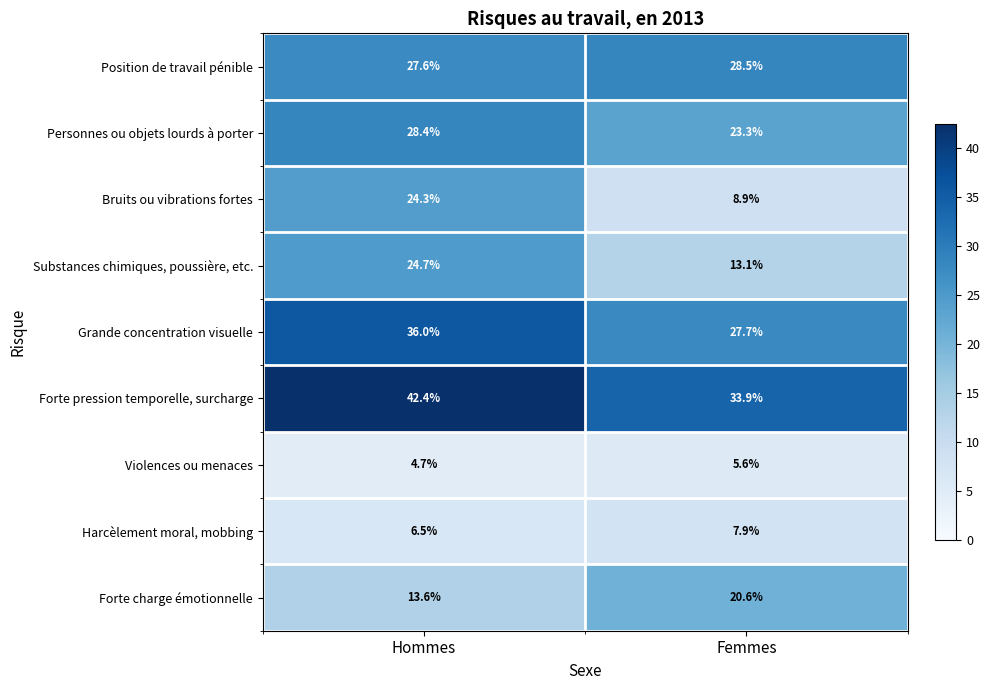

Reading left to right, transcribe all the data shown in this chart.

Position de travail pénible: Hommes=27.6	Femmes=28.5
Personnes ou objets lourds à porter: Hommes=28.4	Femmes=23.3
Bruits ou vibrations fortes: Hommes=24.3	Femmes=8.9
Substances chimiques, poussière, etc.: Hommes=24.7	Femmes=13.1
Grande concentration visuelle: Hommes=36.0	Femmes=27.7
Forte pression temporelle, surcharge: Hommes=42.4	Femmes=33.9
Violences ou menaces: Hommes=4.7	Femmes=5.6
Harcèlement moral, mobbing: Hommes=6.5	Femmes=7.9
Forte charge émotionnelle: Hommes=13.6	Femmes=20.6